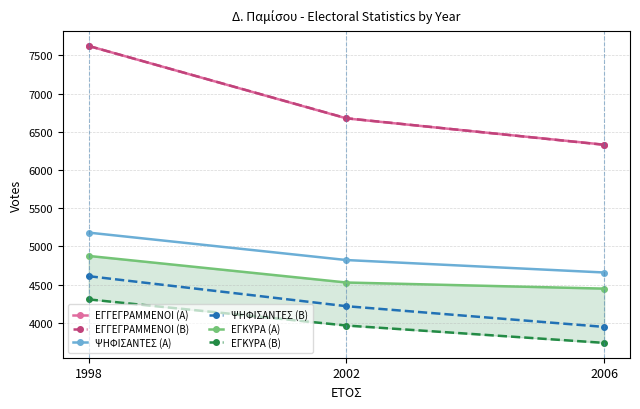

What are all the series names shown in the legend?

ΕΓΓΕΓΡΑΜΜΕΝΟΙ (Α), ΕΓΓΕΓΡΑΜΜΕΝΟΙ (Β), ΨΗΦΙΣΑΝΤΕΣ (Α), ΨΗΦΙΣΑΝΤΕΣ (Β), ΕΓΚΥΡΑ (Α), ΕΓΚΥΡΑ (Β)